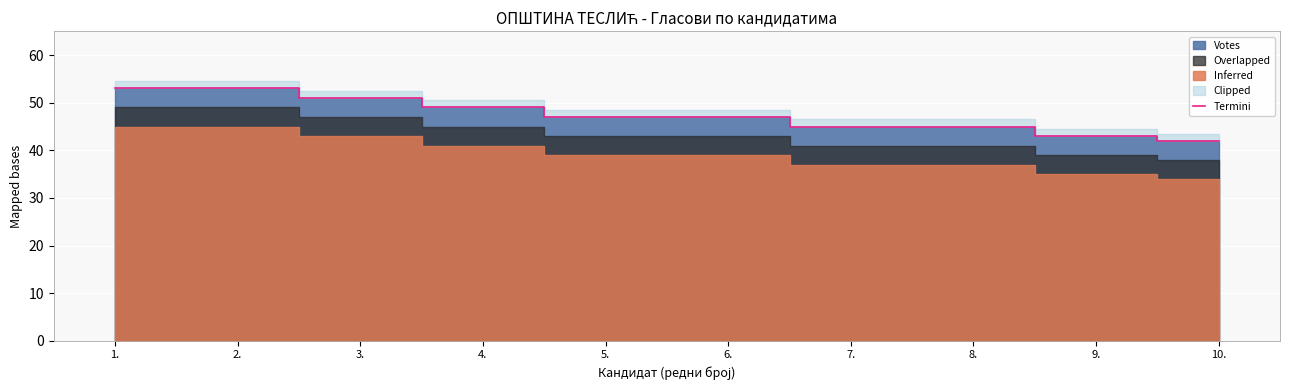

The chart shows a value of 53 at 2.. True or false?

True